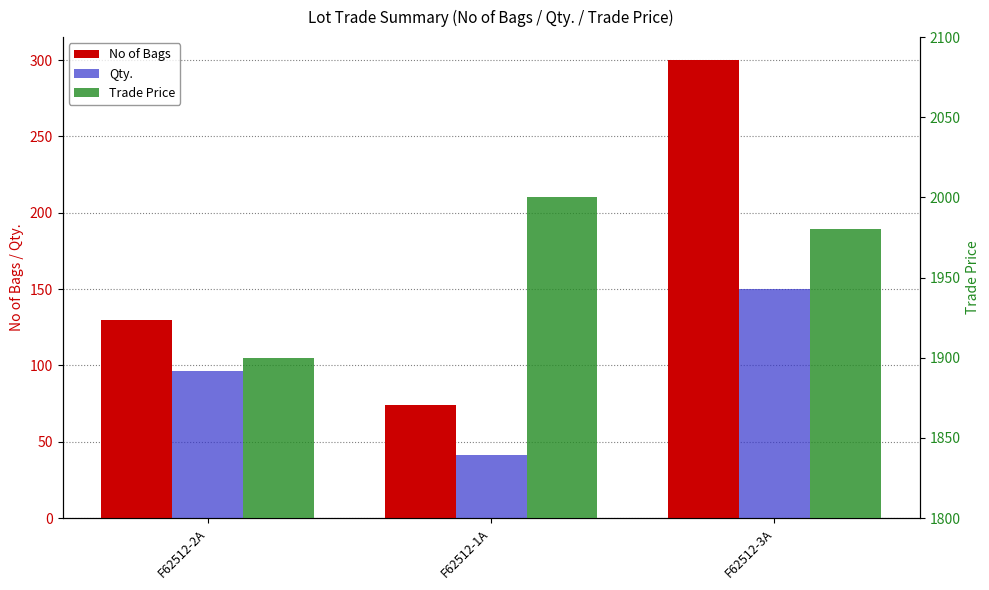

Between F62512-2A and F62512-3A, which series saw the biggest shift?

No of Bags